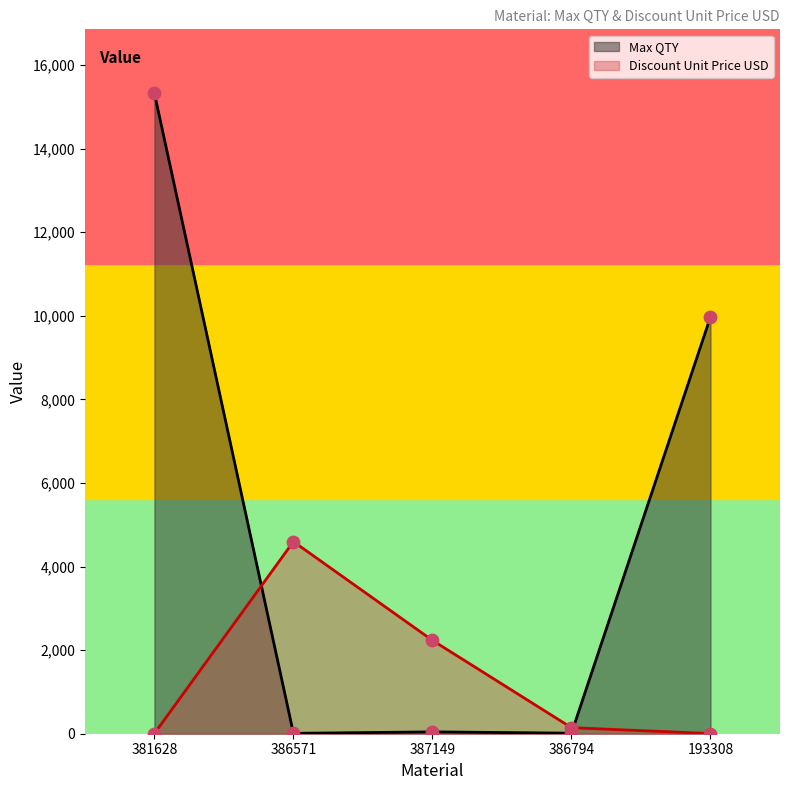

At which category is the sum across all series the highest?

381628